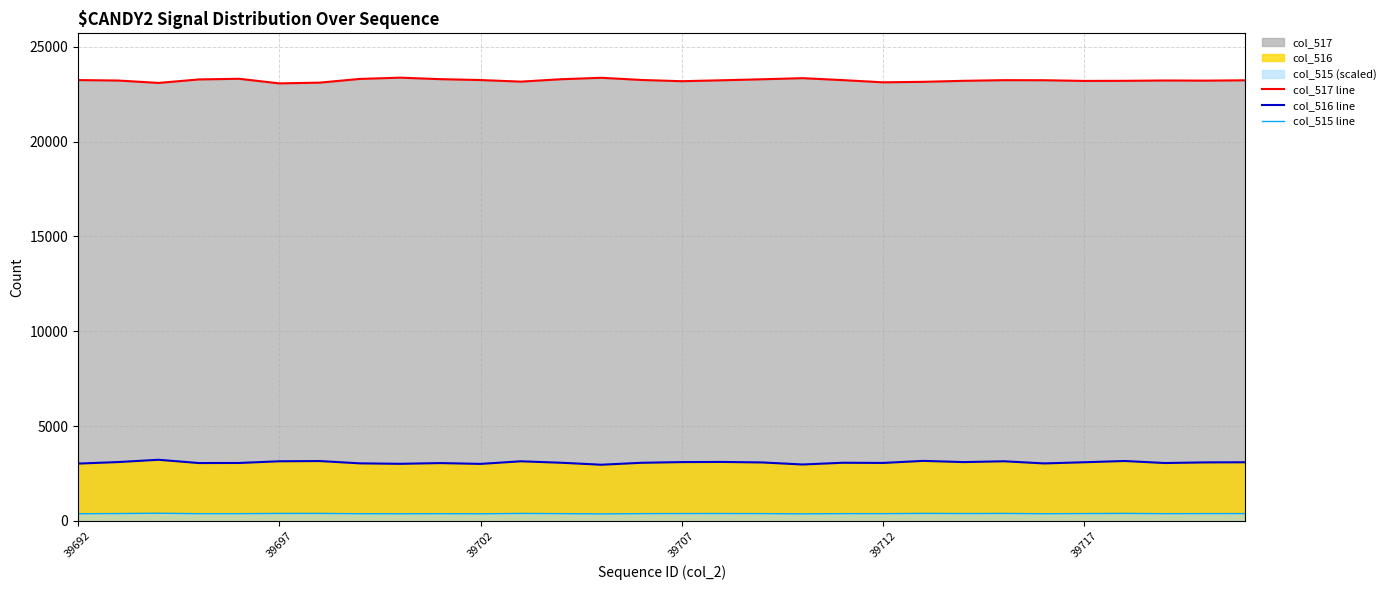

What value does the col_516 line series have at 28?

3085.0